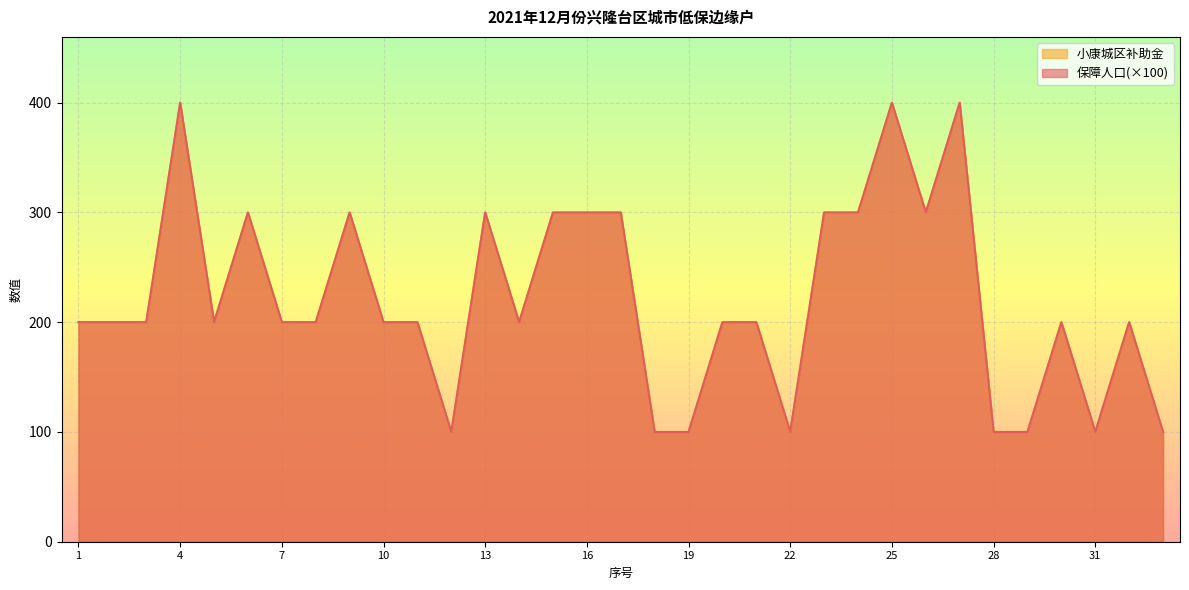

Count the number of categories in the chart.

33